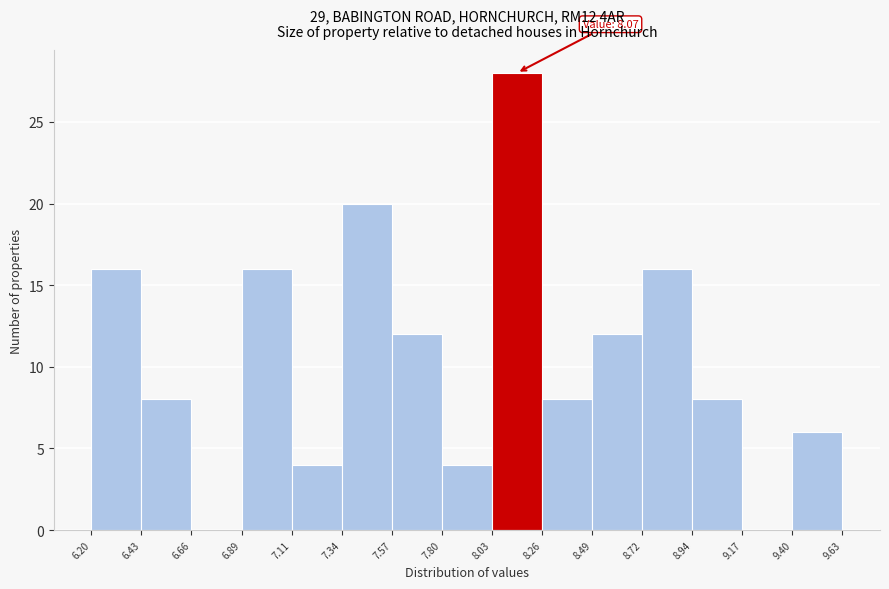

Which range on the x-axis has the tallest bar?

8.03 to 8.26